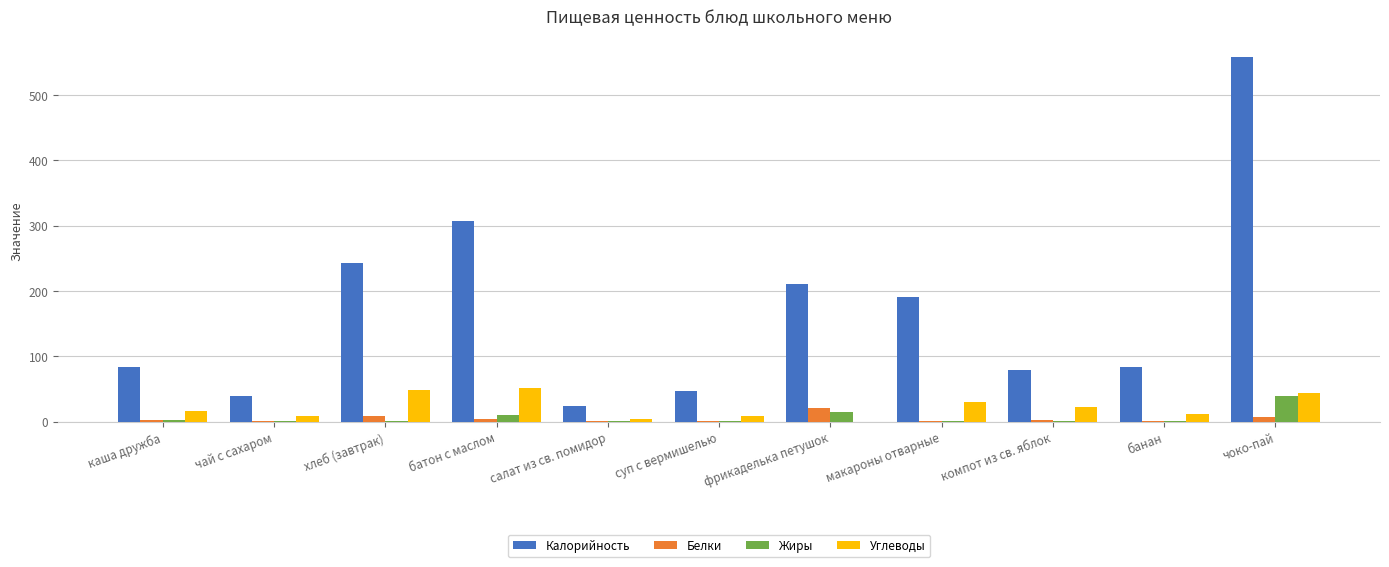

How many categories are shown in the chart?

11